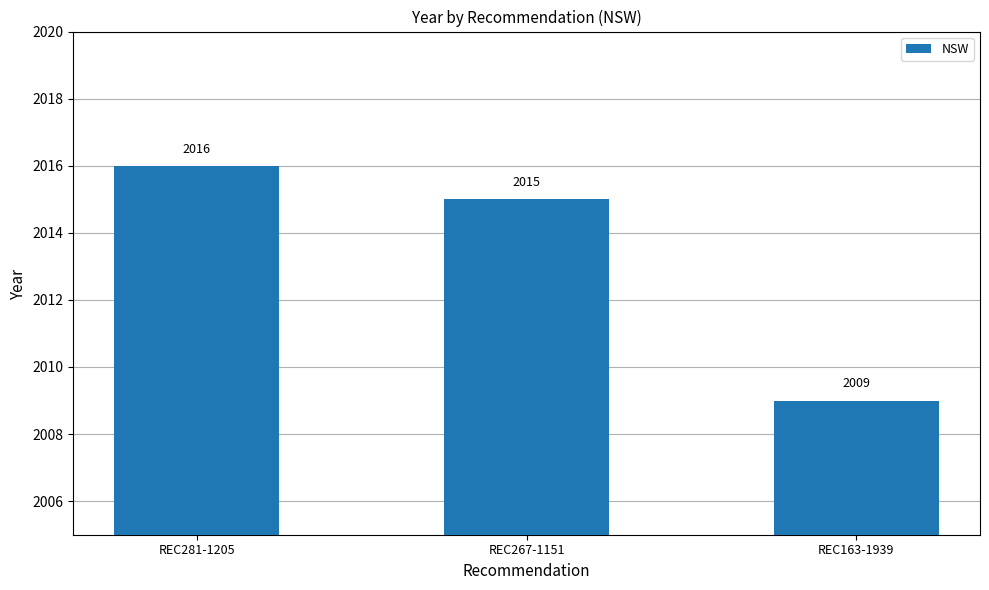

Is it true that the value at REC281-1205 is 2836?

False